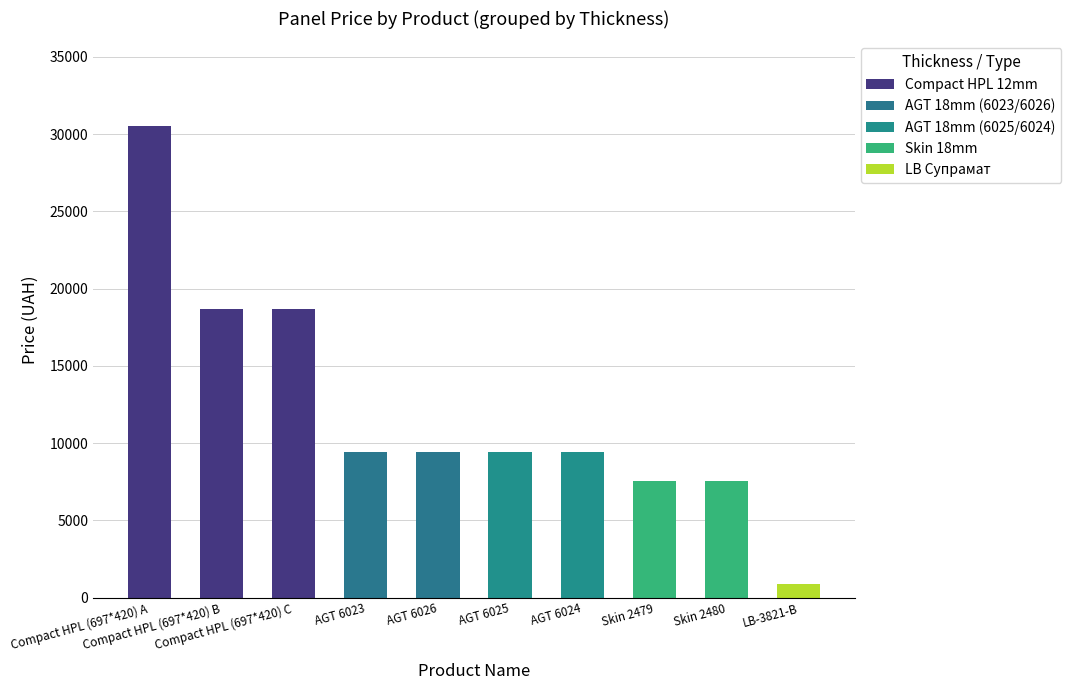

What is the average value?

12151.9